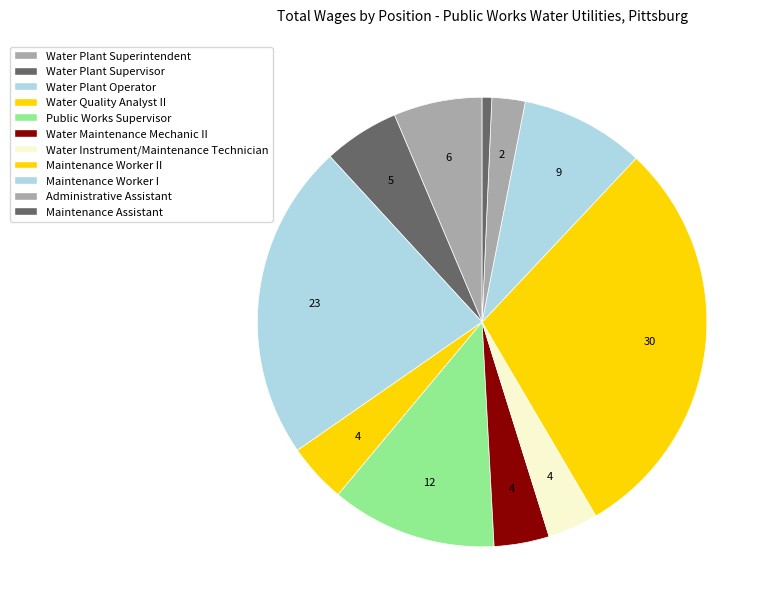

Is there a majority slice in this chart?

No